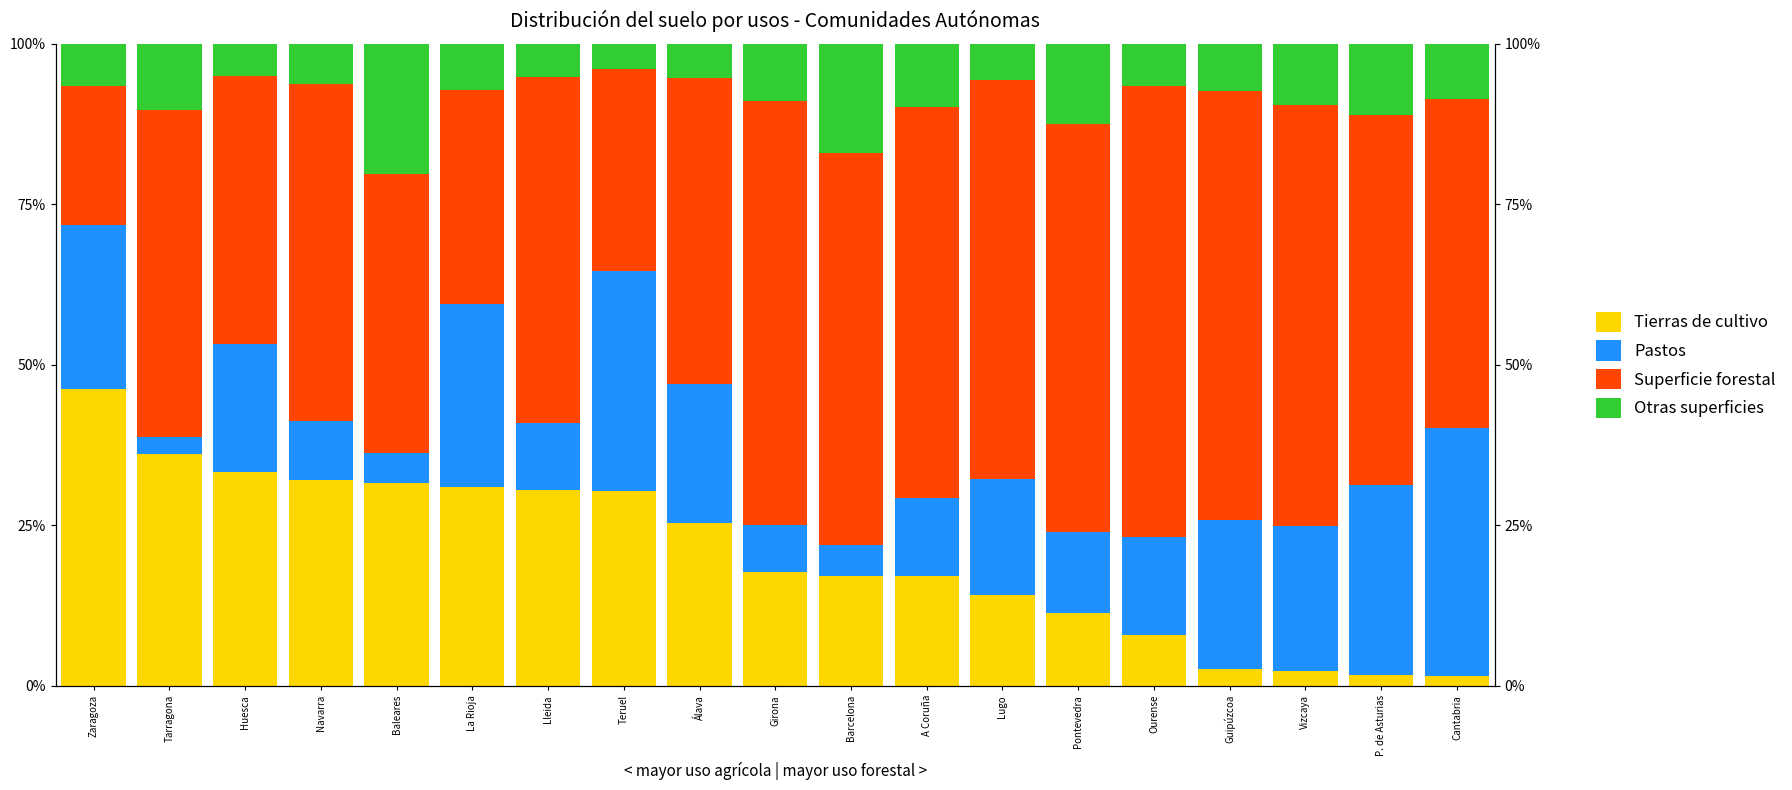

How many categories are shown in the chart?

19